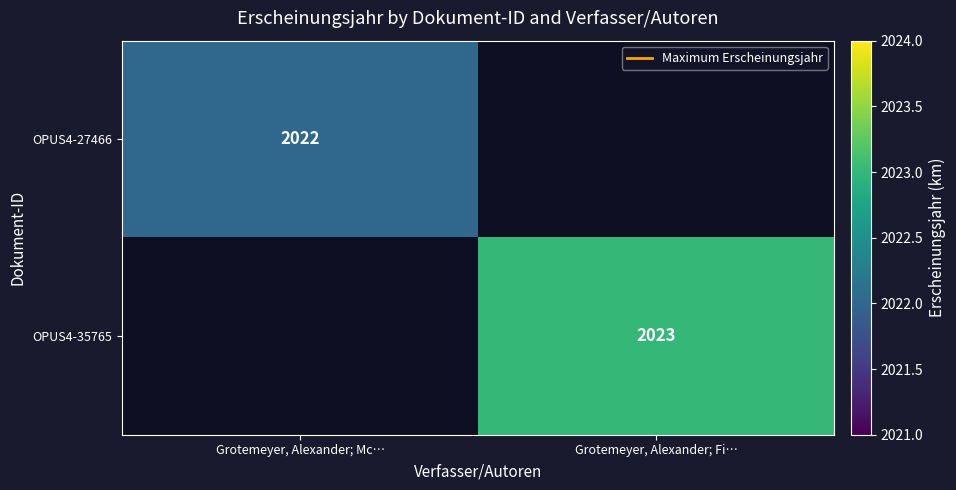

How many values in OPUS4-35765 are above zero?

1